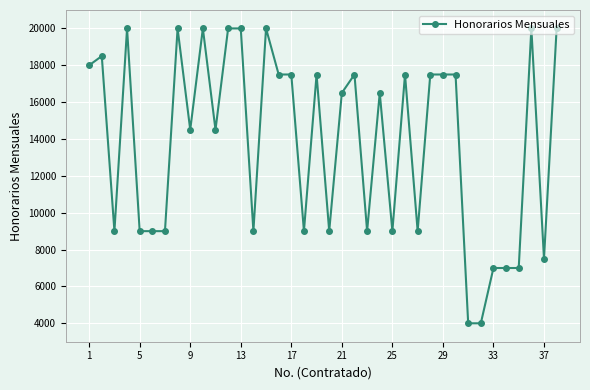

What is the value of the 10th point from the left?

20000